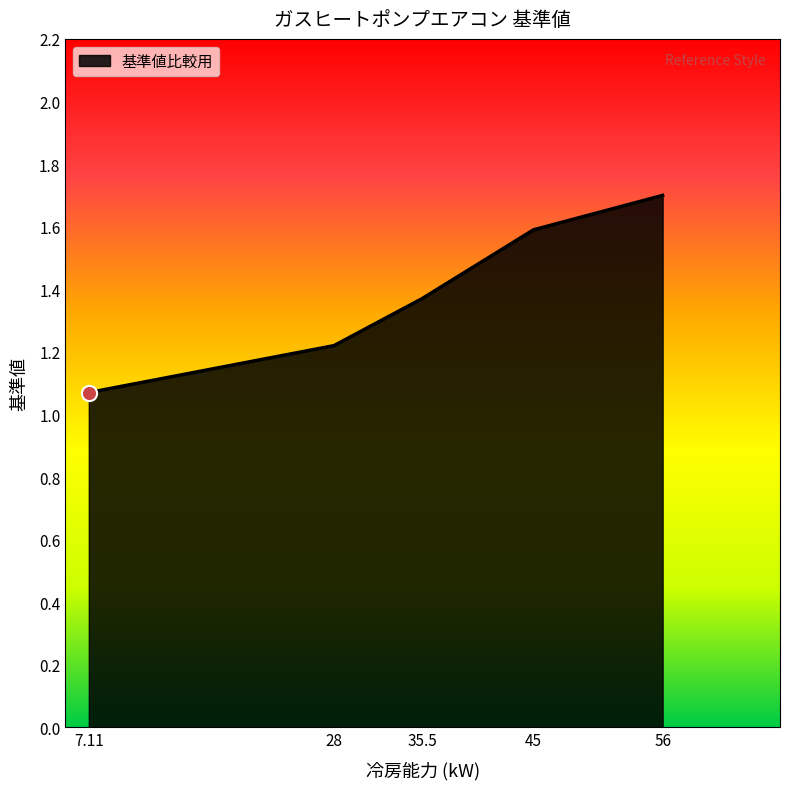

What is the ratio of the value at 35.5 to the value at 56?

0.8